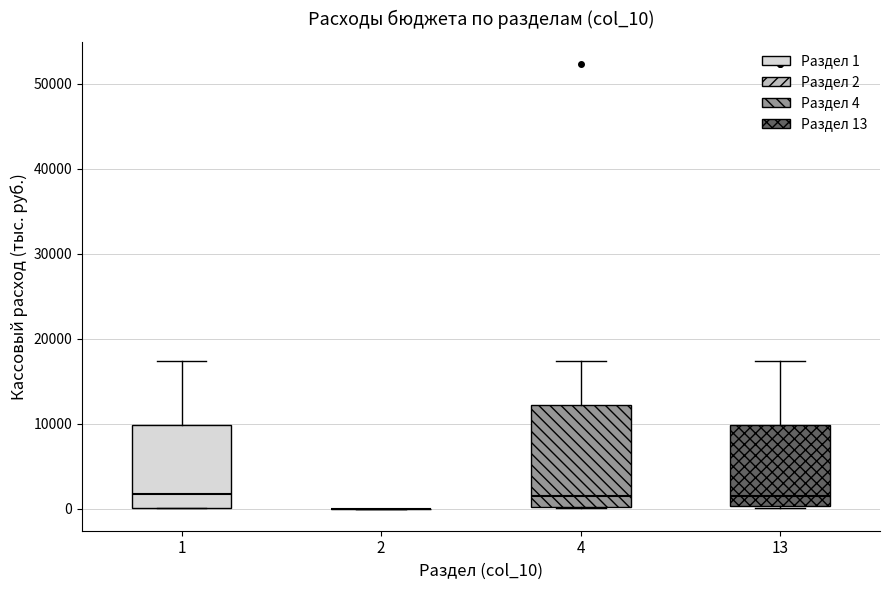

Reading left to right, transcribe this box plot: for each box, give where its median line is, the range the box spans, and where its two whiskers end, as read against the y-axis. The values are not printed on the chart, so give them approximately, as read against the axis.

1: median 2000, box 0 to 10000, whiskers 0 to 17000
2: box collapsed to a line at 0, whiskers 0 to 0
4: median 1000, box 0 to 12000, whiskers 0 to 17000
13: median 1000, box 0 to 10000, whiskers 0 to 17000